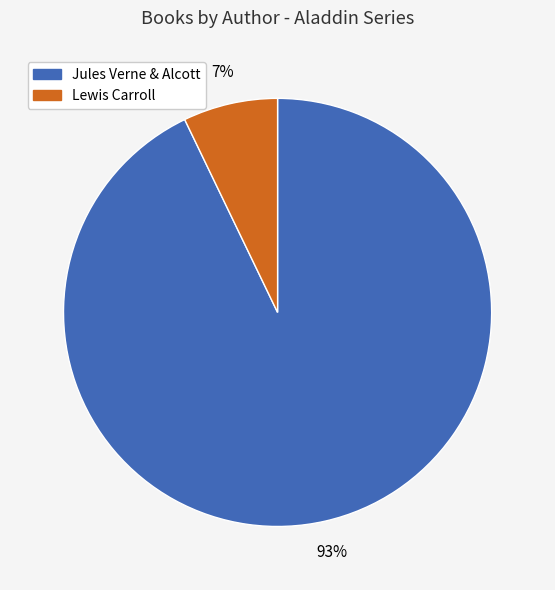

Does any single category account for the majority?

Yes